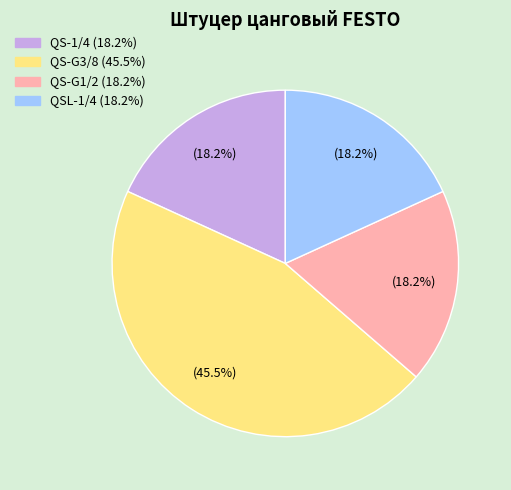

To the nearest percent, what is the difference between the QS-G1/2 and QS-G3/8 slice percentages?

27%